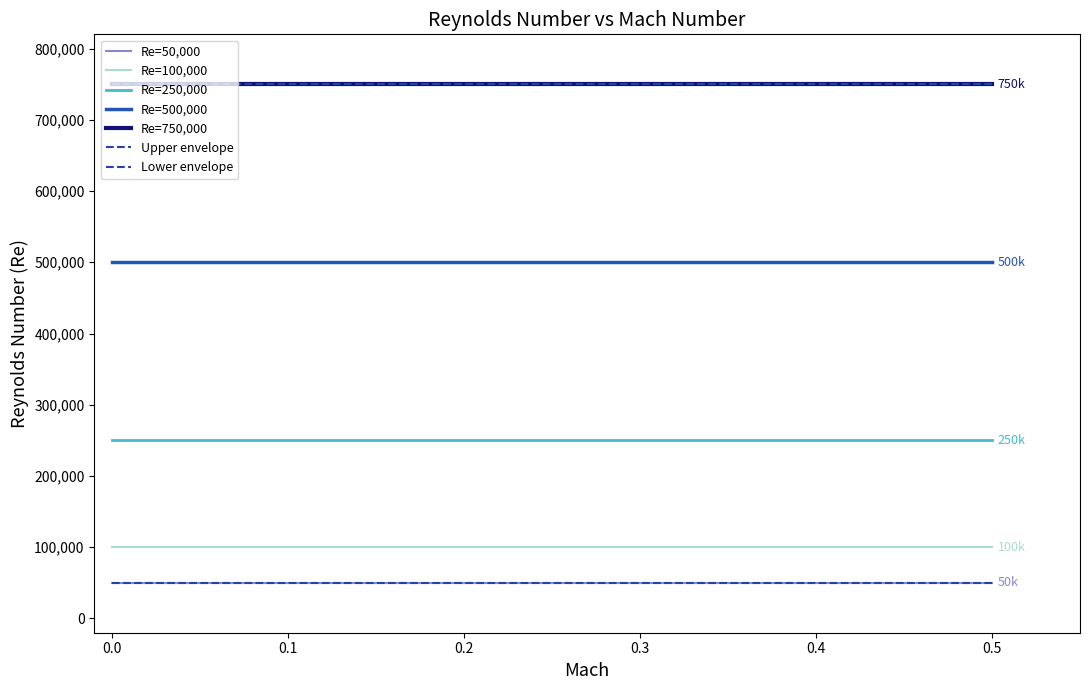

Does the chart have visible grid lines?

No